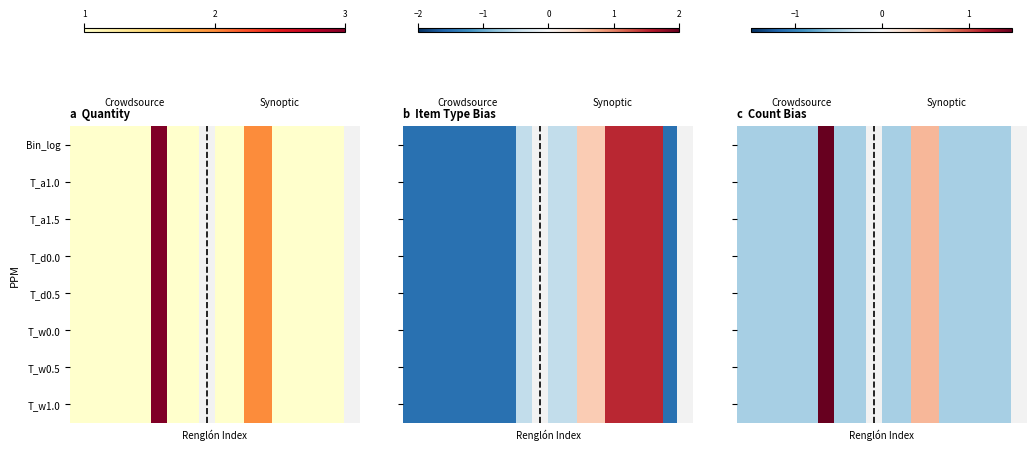

Which series has the largest range (max minus min)?

row_0